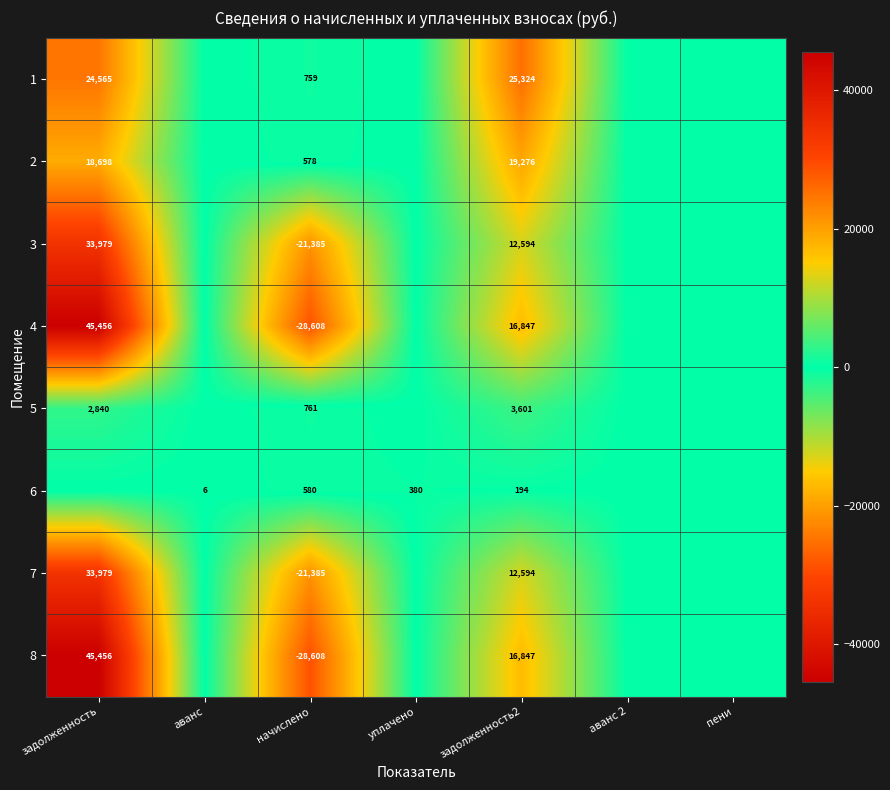

Is it true that 1 equals 25324 at задолженность2?

True